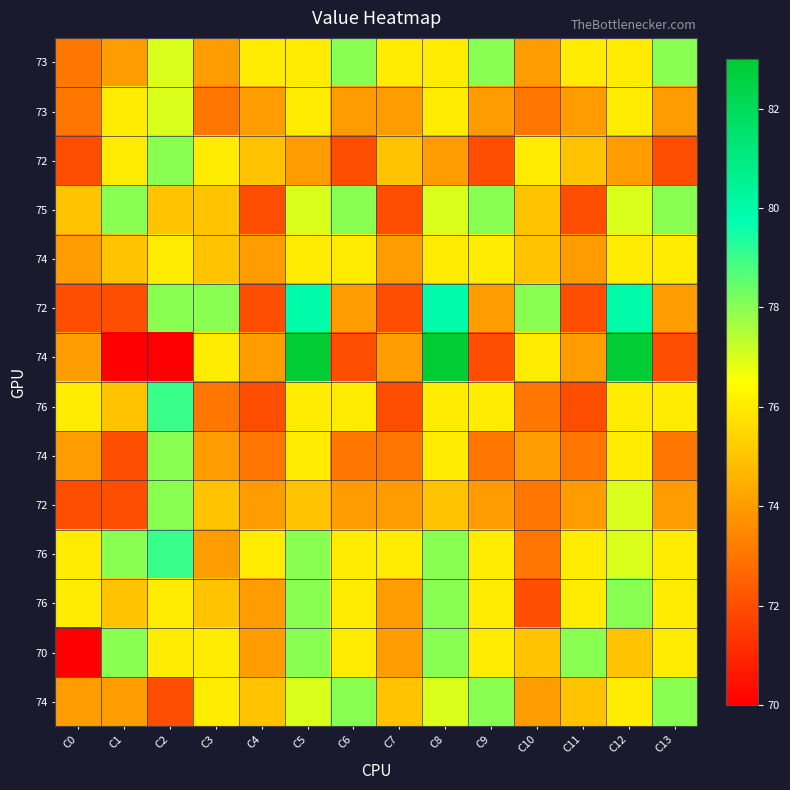

What is the difference between the highest and lowest values at C10?

6